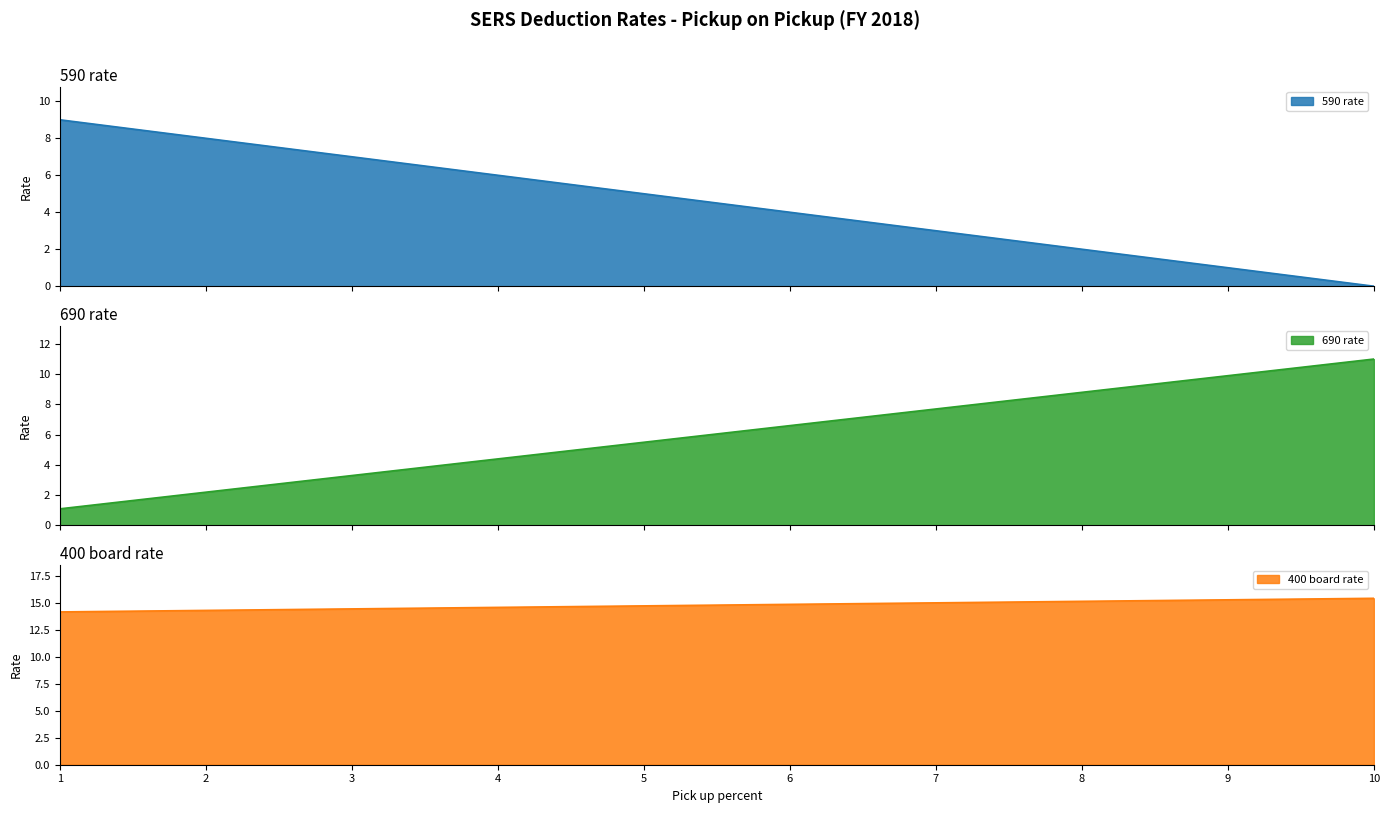

What is the label of the 15th point from the left?

8.0